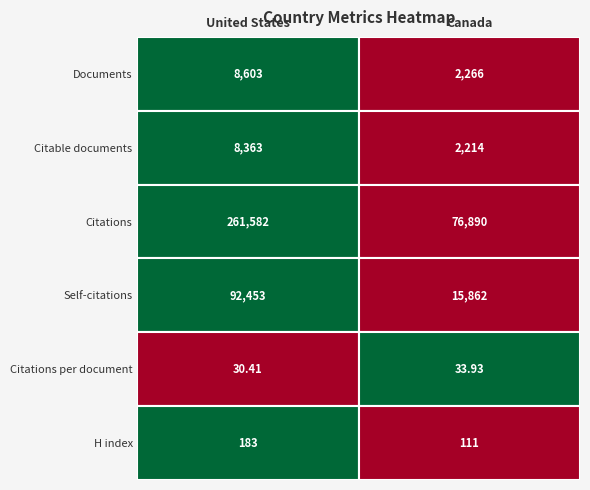

What is the highest value of the United States series?

261582.0